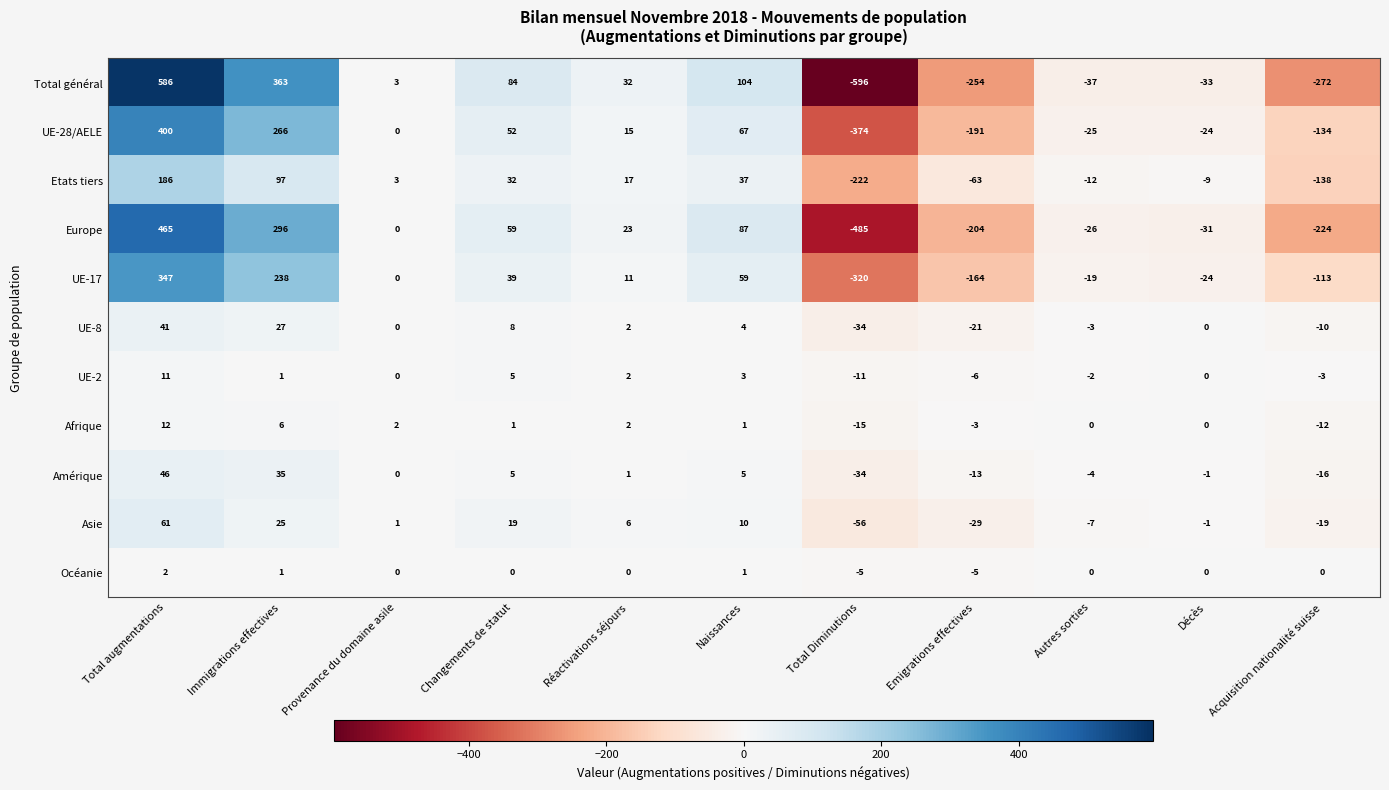

Which category has the highest value in the Europe series?

Total augmentations